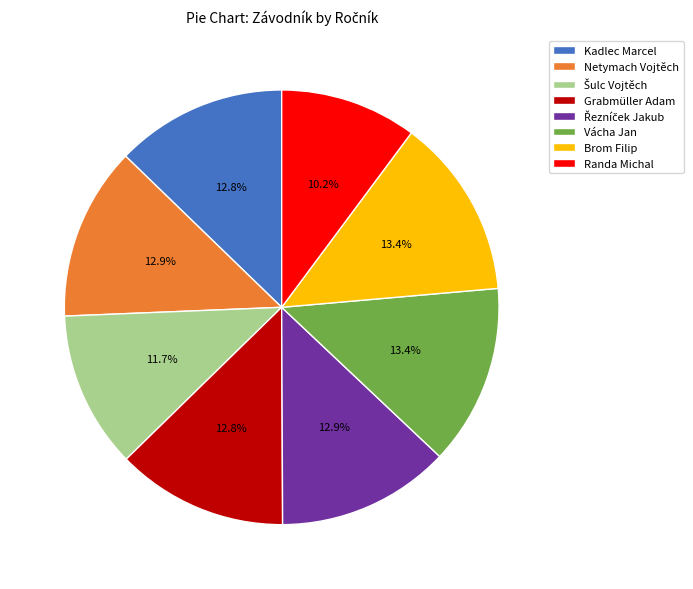

The Kadlec Marcel slice represents 13% of the pie. True or false?

True